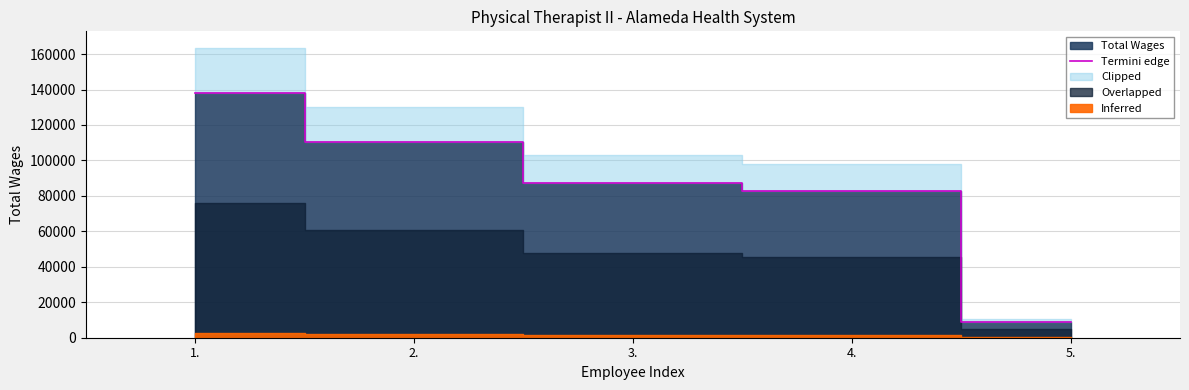

Reading right to left, list all the values displayed in this chart.

8879	82848	87169	110327	138267